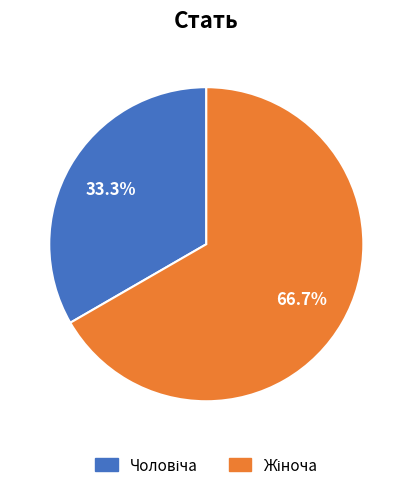

Does any single category account for the majority?

Yes